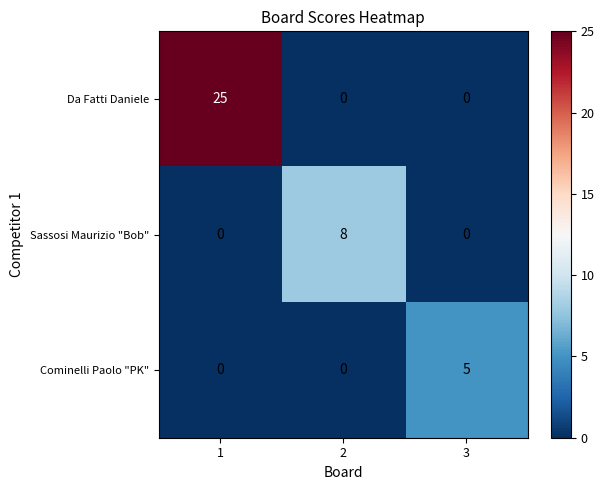

Reading left to right, extract all data points from this chart.

Da Fatti Daniele: 25	0	0
Sassosi Maurizio "Bob": 0	8	0
Cominelli Paolo "PK": 0	0	5